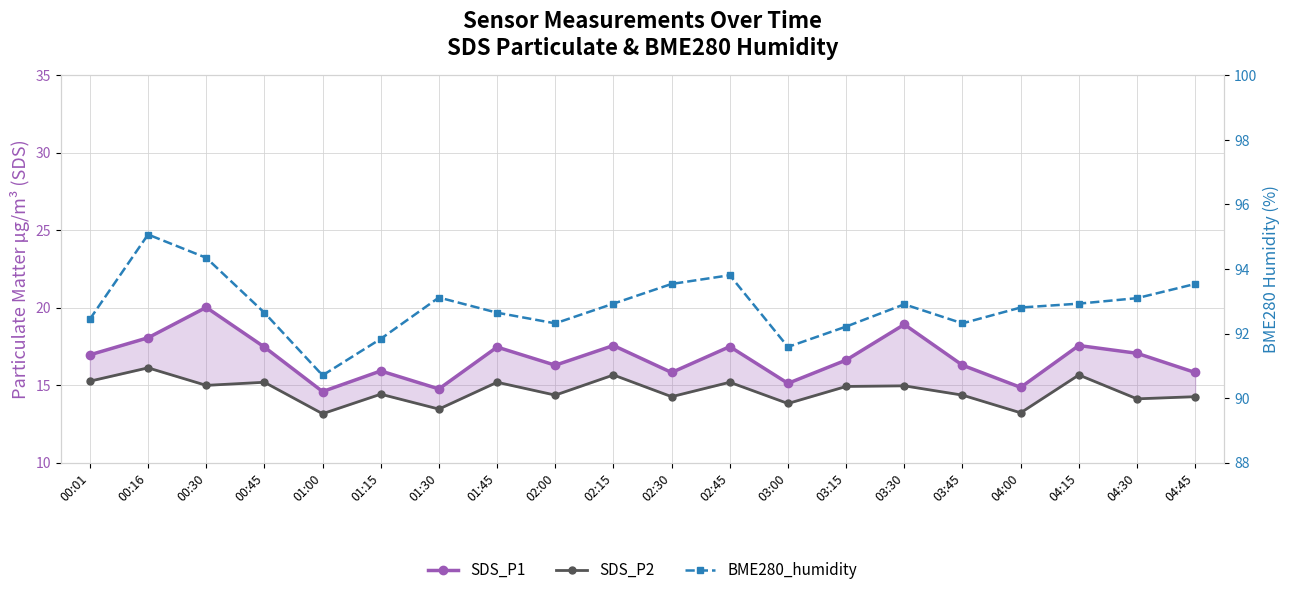

Which series has the largest total across all categories?

BME280_humidity